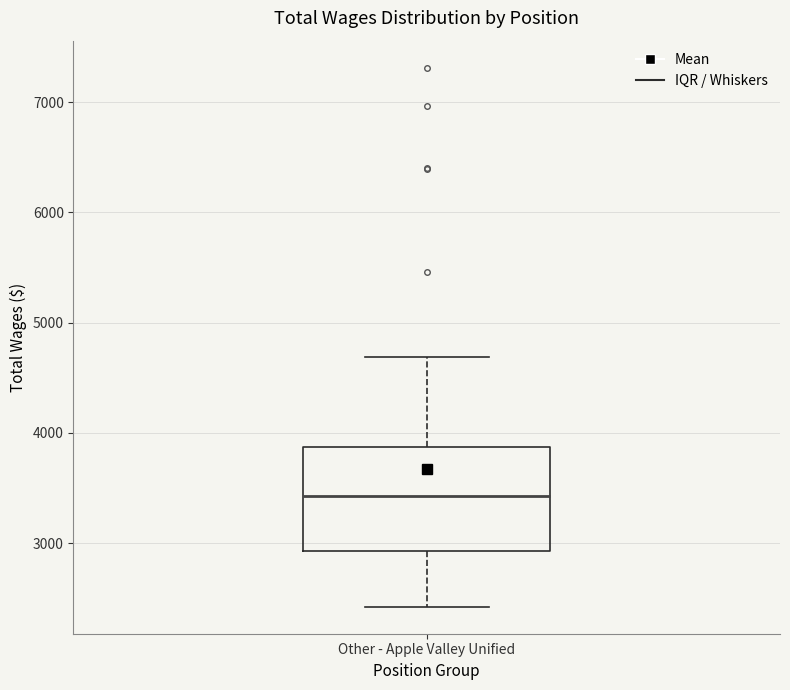

Where does the lower whisker of the box for Other - Apple Valley Unified end on the y-axis? The values are not printed on the chart, so give them approximately, as read against the axis.

2400